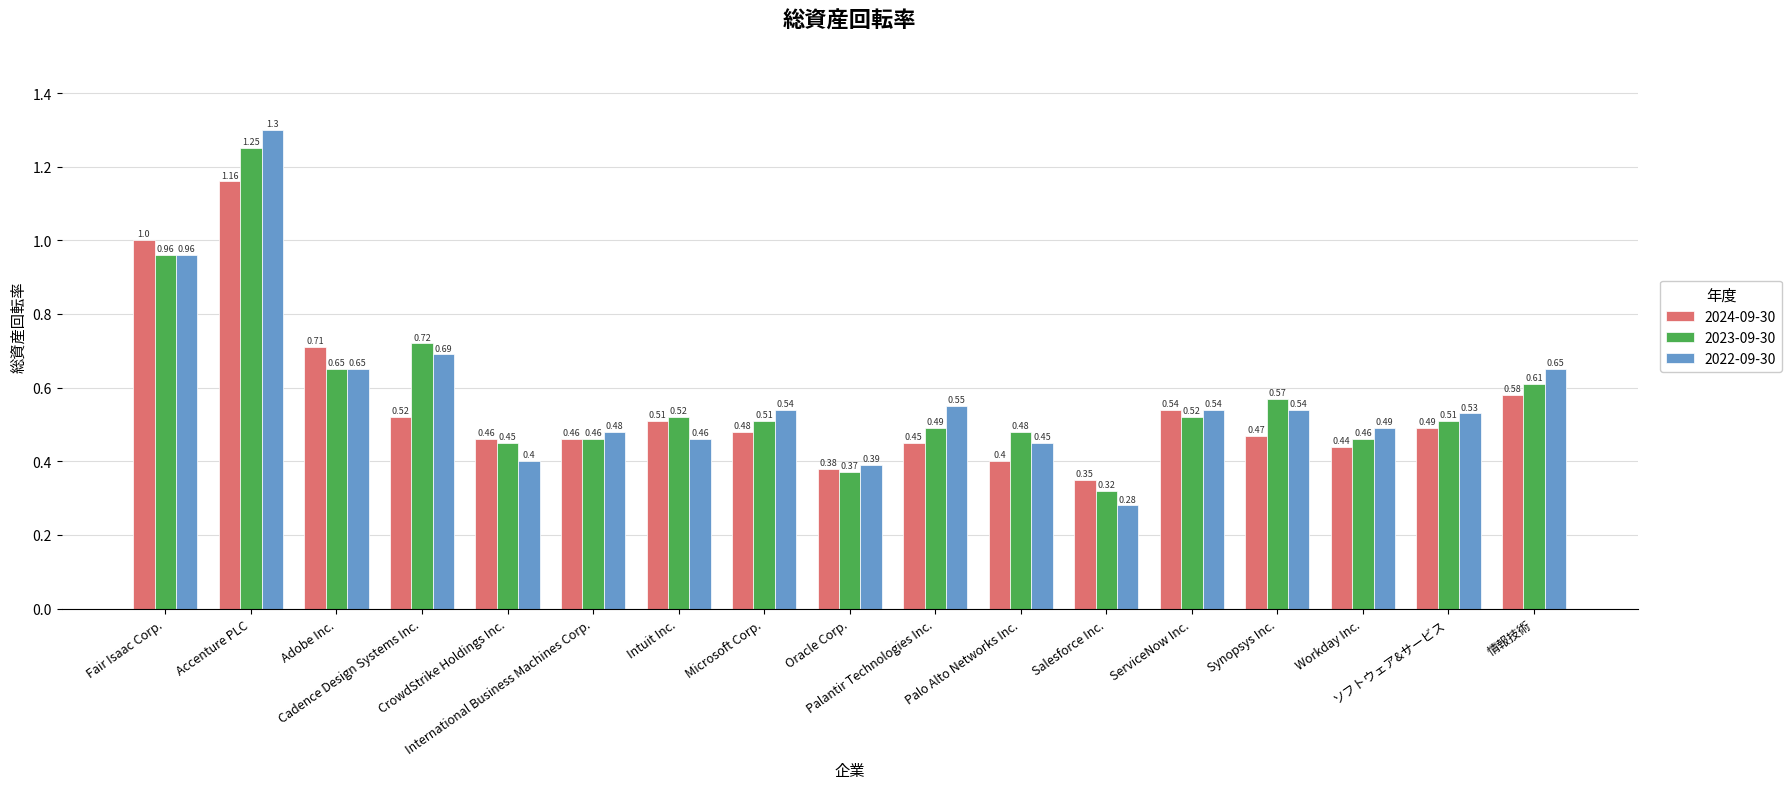

Is it true that 2022-09-30 equals 0.1 at Workday Inc.?

False